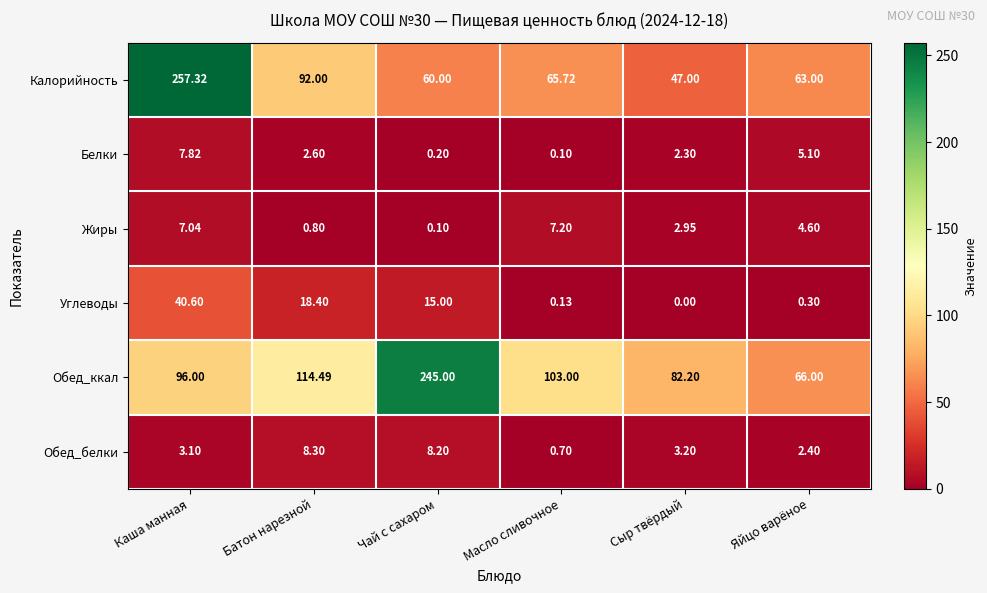

Between Масло сливочное and Сыр твёрдый, which series saw the biggest shift?

Обед_ккал